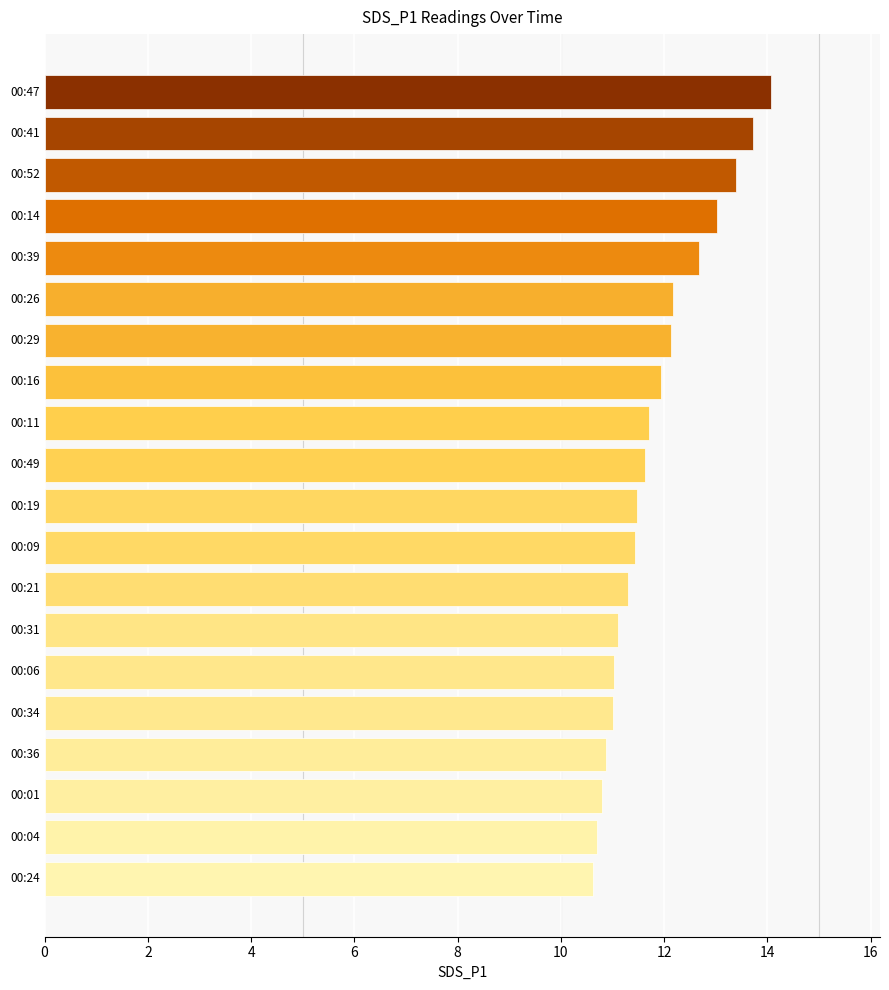

The chart shows a value of 11.6 at 00:49. True or false?

True